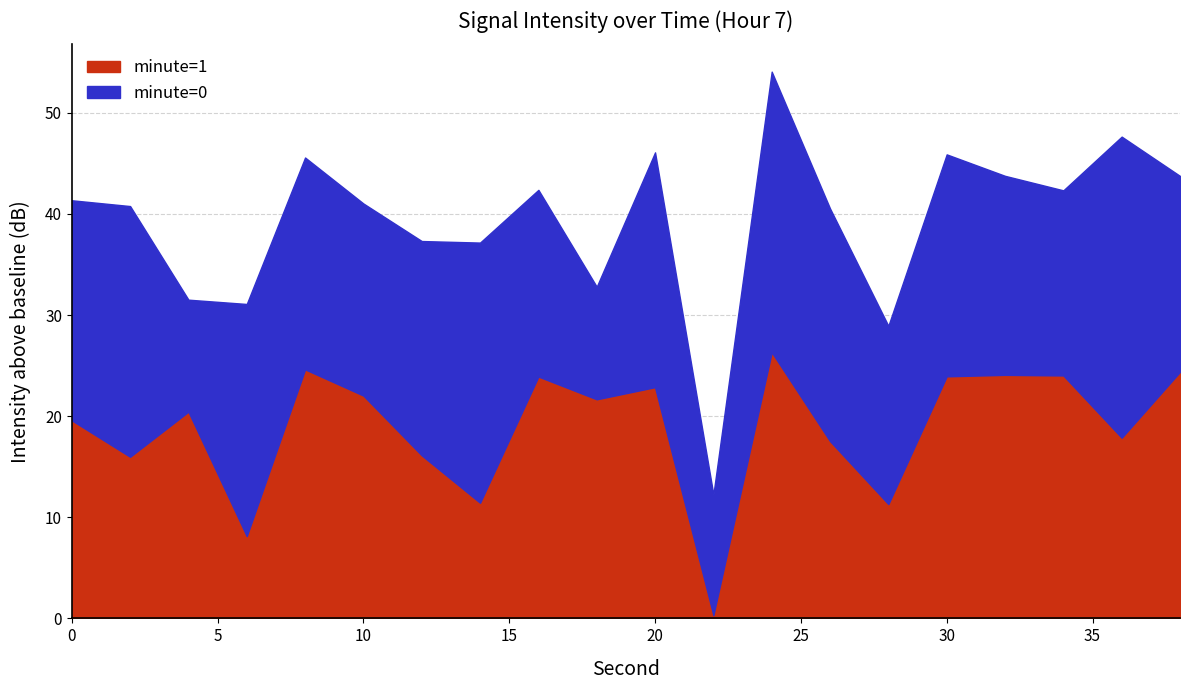

The minute=1 series shows 19.6 at 0. True or false?

True